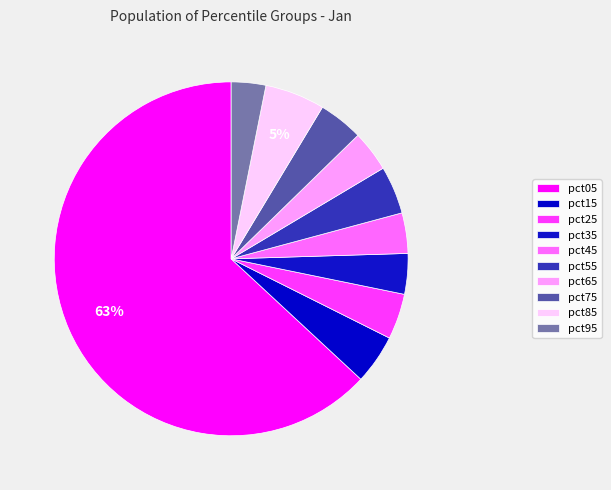

To the nearest percent, what is the combined percentage of pct05 and pct65?

67%